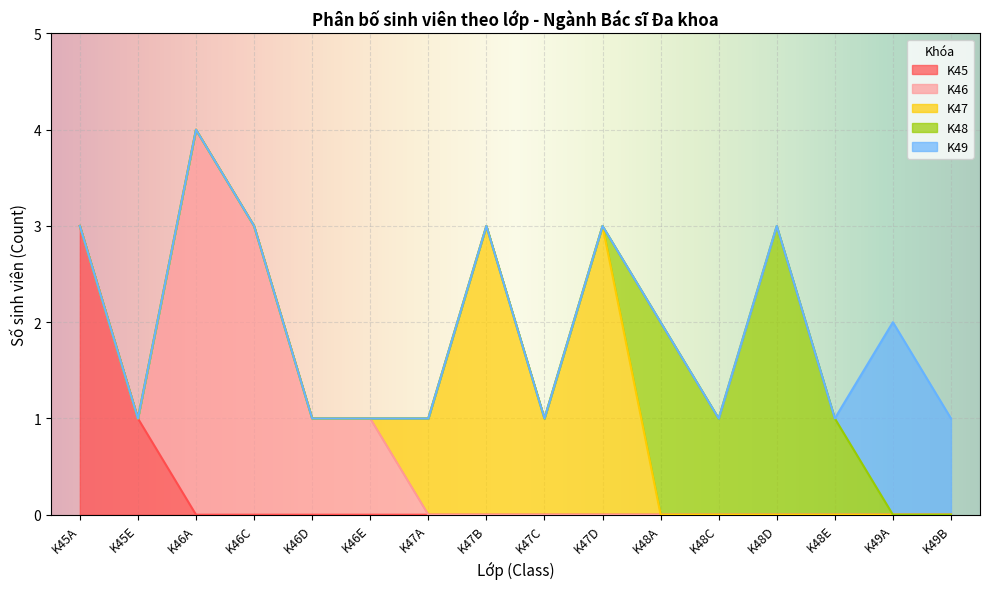

At which label is K49A closest to 3?

K46A